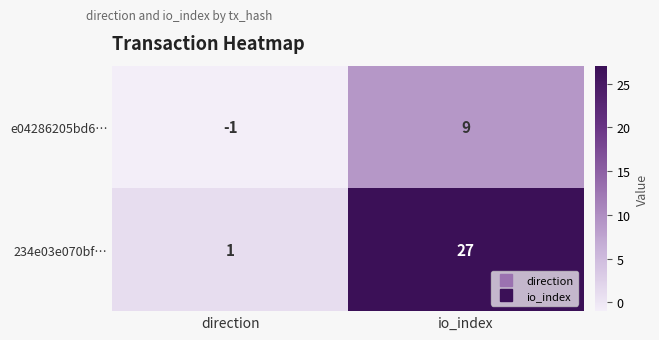

The 234e03e070bf… series shows 1 at direction. True or false?

True